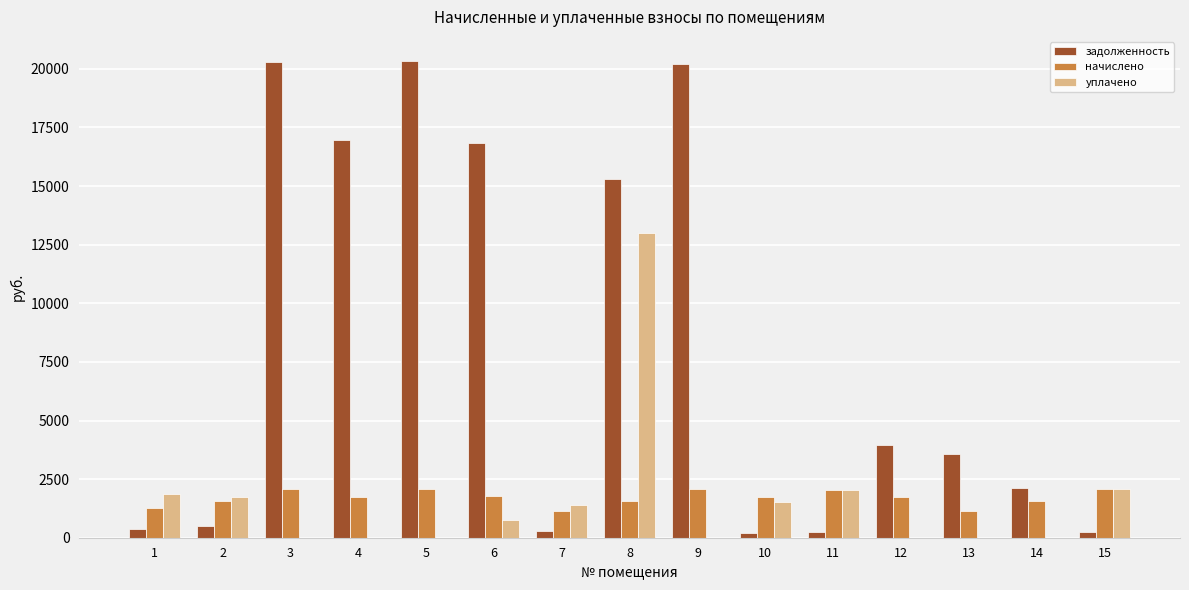

What value does the начислено series have at 3?

2070.2